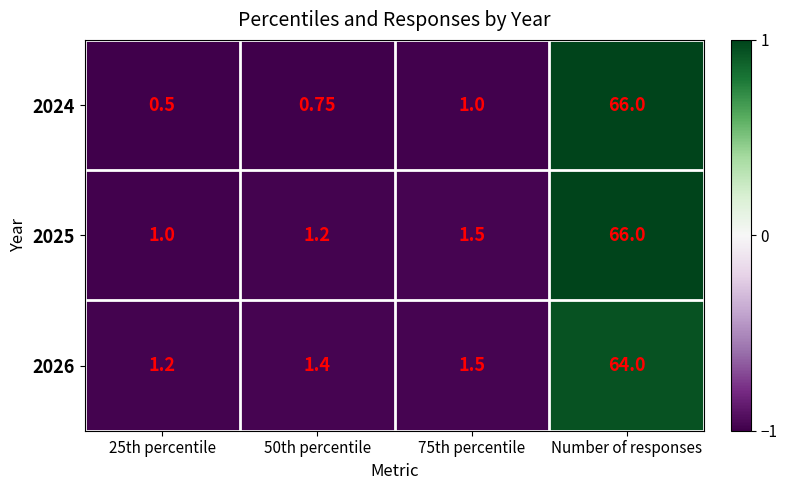

Which category has the highest value in the 2025 series?

Number of responses